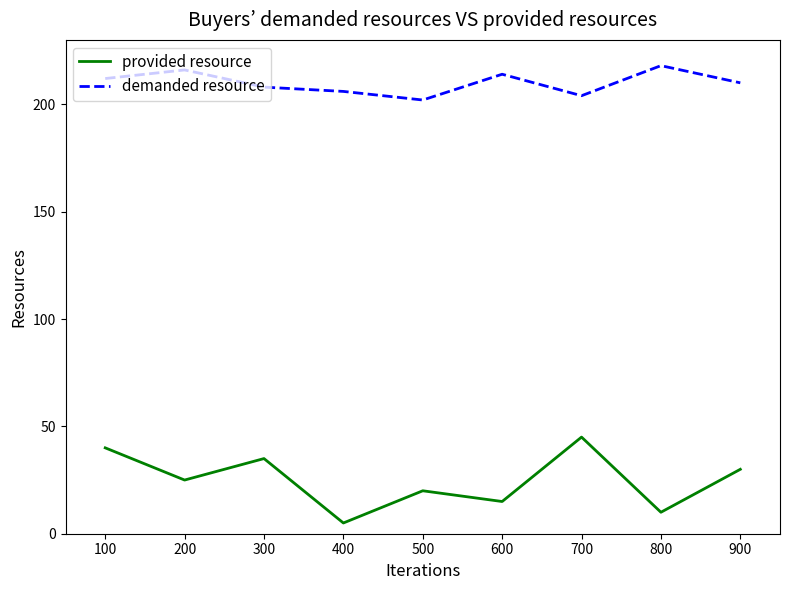

What is the spread (max minus min) of values at 100?

172